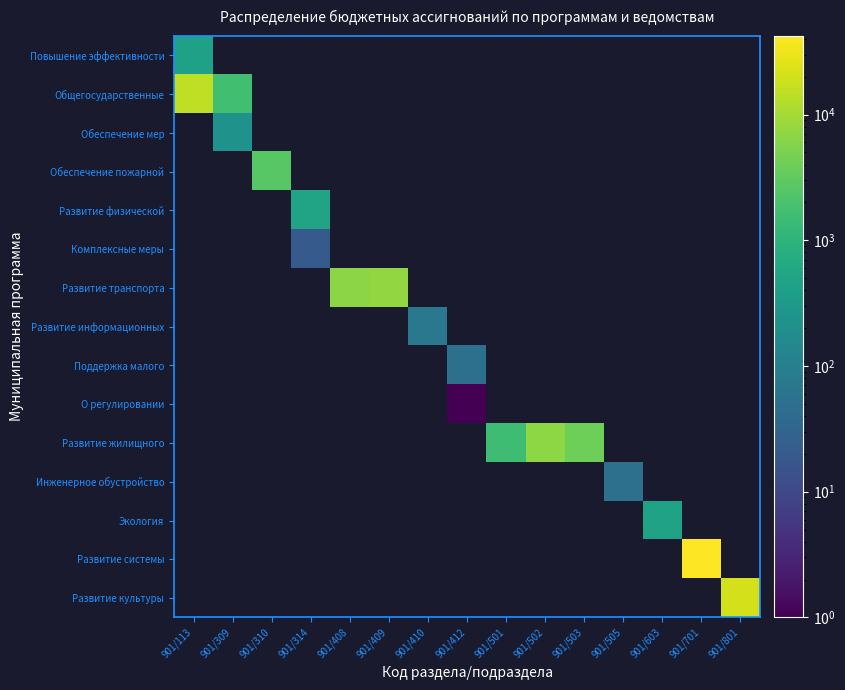

List the series in order of their peak value, lowest first.

О регулировании, Комплексные меры, Инженерное обустройство, Поддержка малого, Развитие информационных, Обеспечение мер, Повышение эффективности, Экология, Развитие физической, Обеспечение пожарной, Развитие жилищного, Развитие транспорта, Общегосударственные, Развитие культуры, Развитие системы